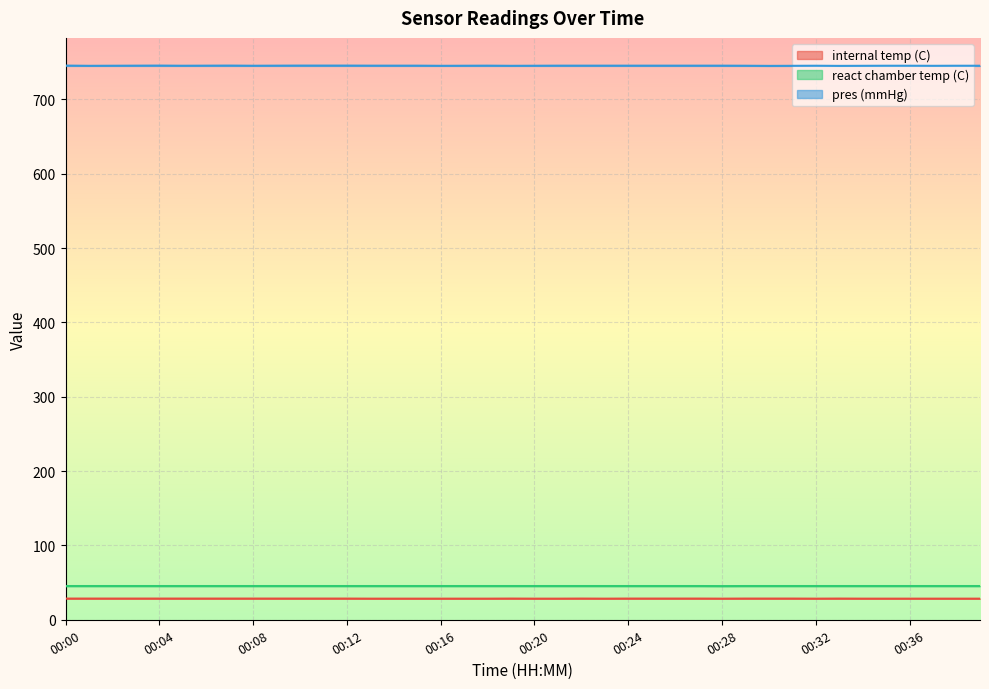

Is it true that internal temp (C) equals 45.6 at 00:00?

False